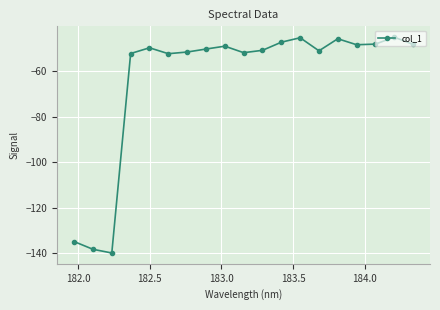

What is the smallest value displayed?

-139.9